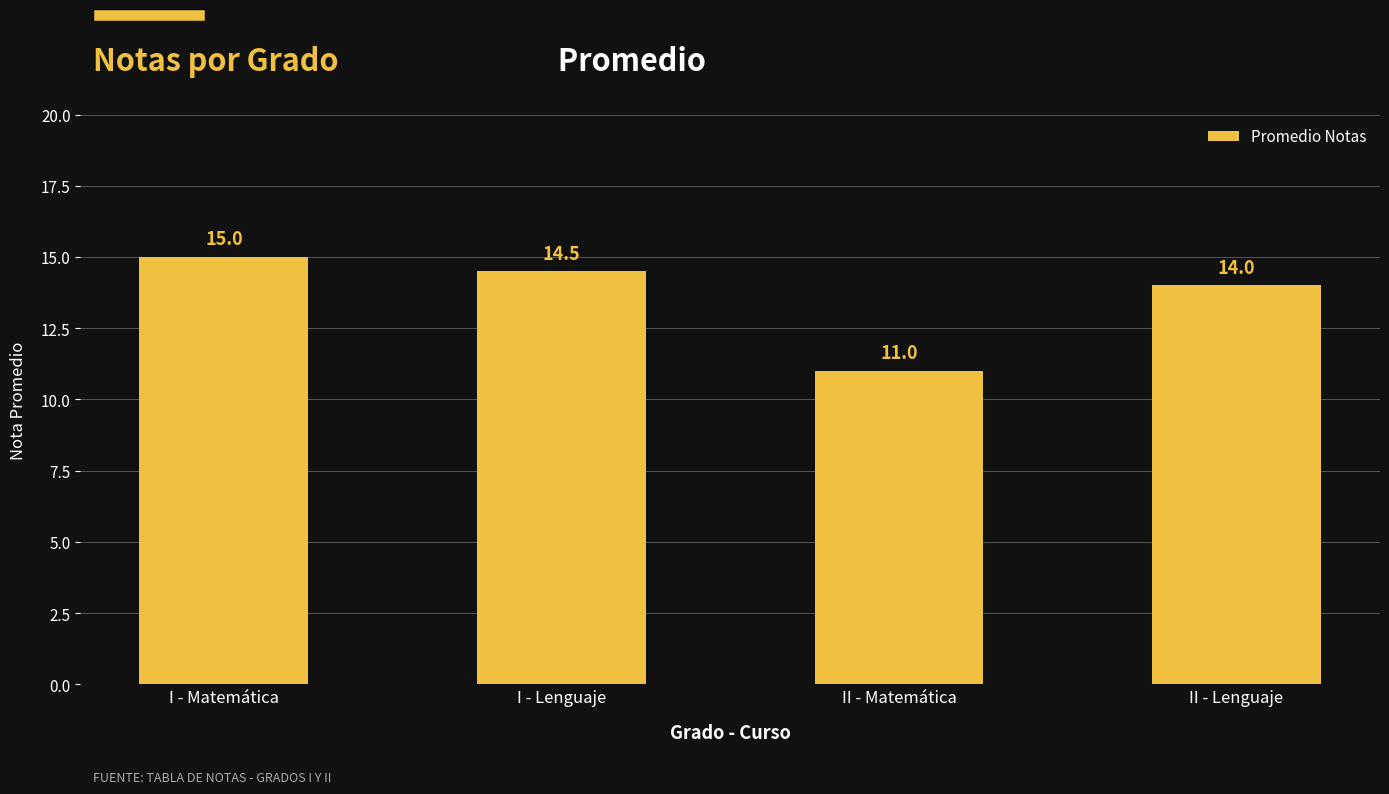

Where is the data nearest to the value 13?

II - Lenguaje